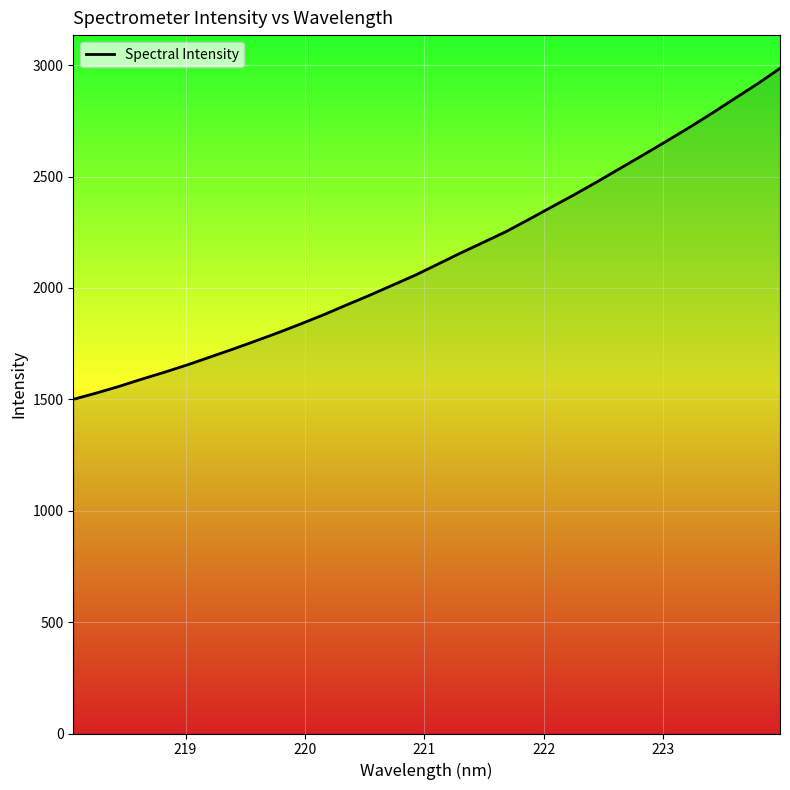

What is the greatest value displayed?

2985.5